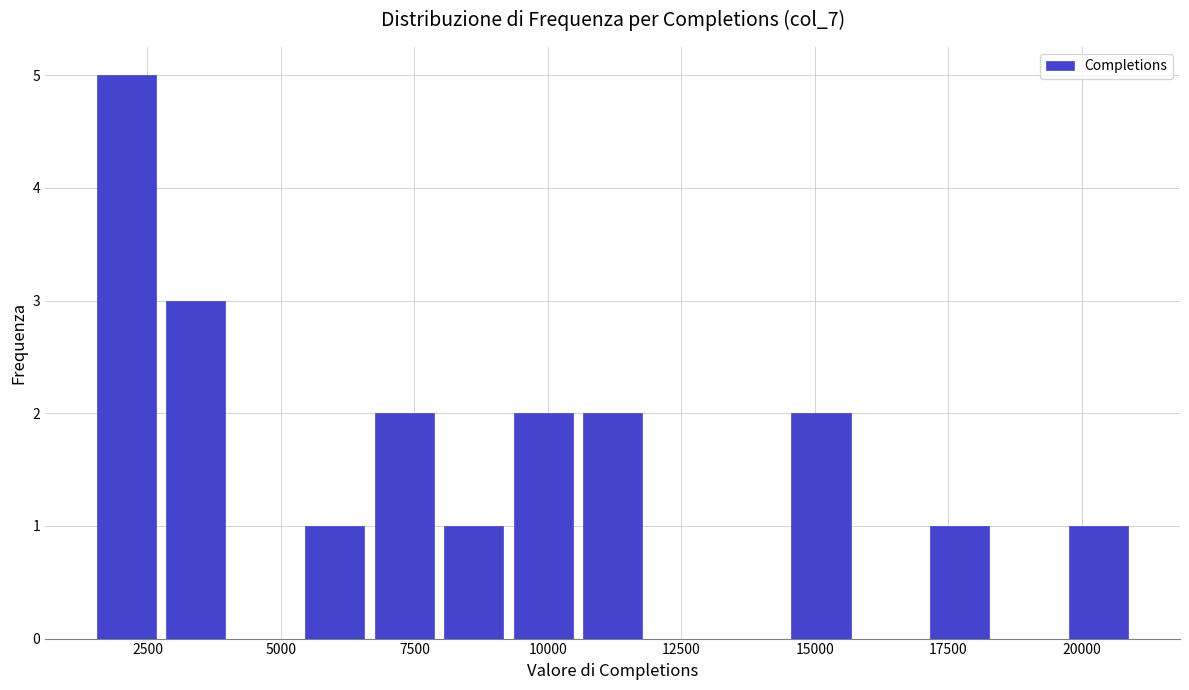

Around what value on the x-axis is the tallest bar? Give the approximate position of its centre, as read against the axis.

2000